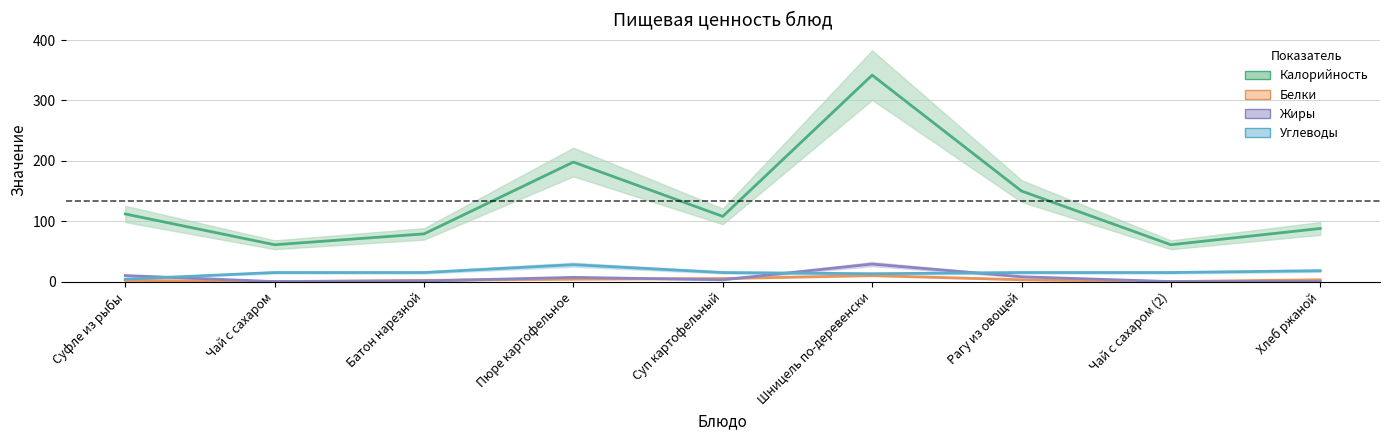

At which category does Белки reach its first local valley?

Чай с сахаром